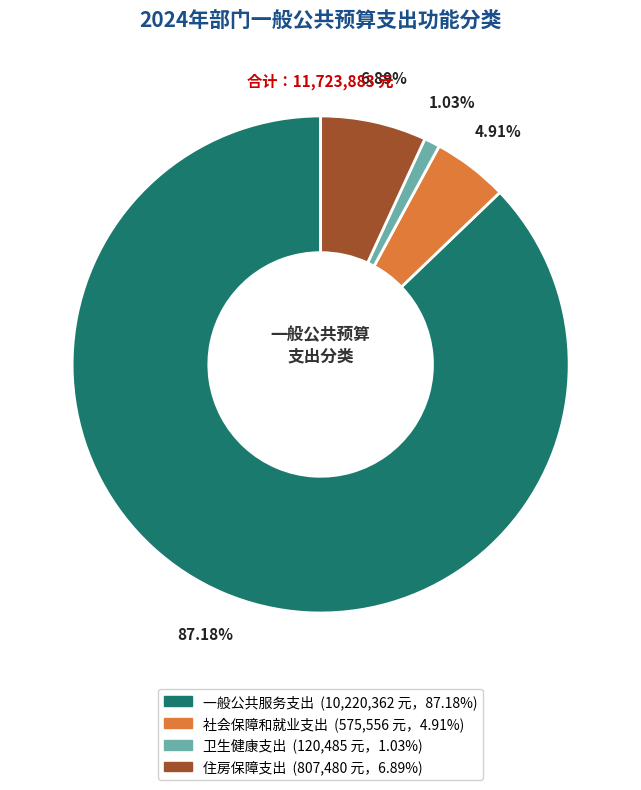

Is 一般公共服务支出 the majority of the pie?

Yes